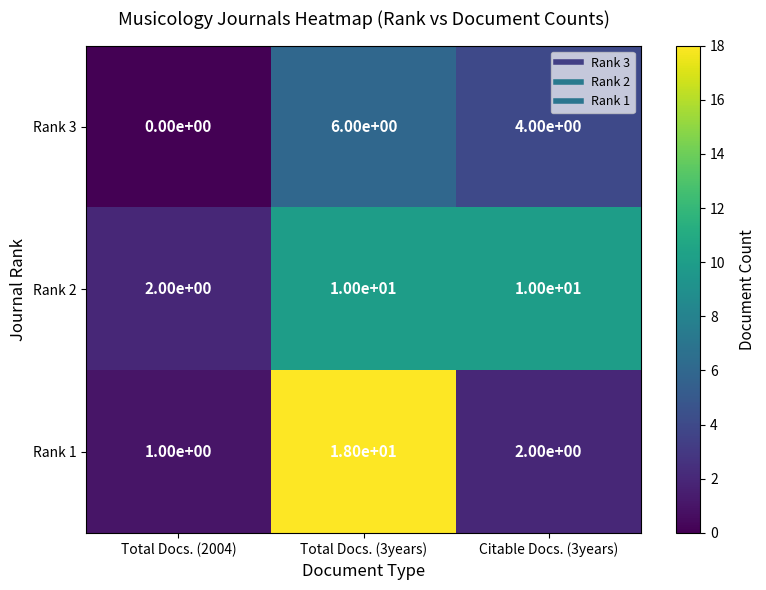

The value of Rank 1 at Total Docs. (3years) is 28. True or false?

False